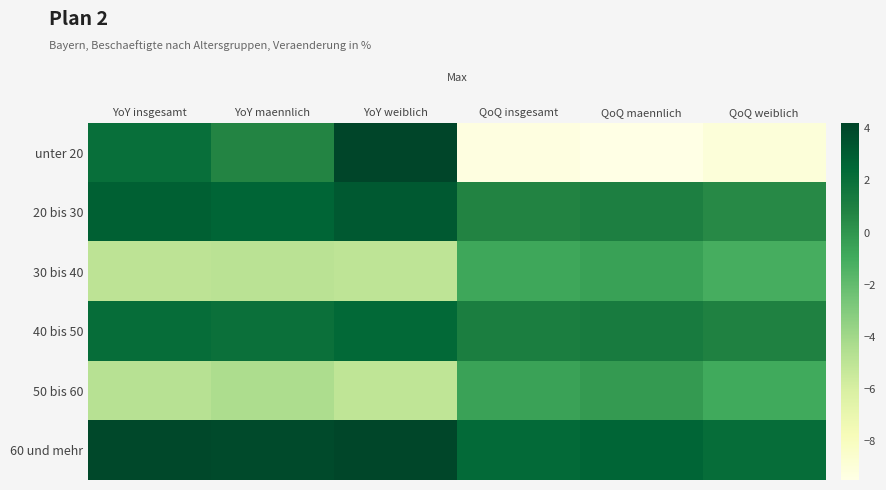

Reading left to right, list all the values displayed in this chart.

unter 20: YoY insgesamt=2.0	YoY maennlich=0.7	YoY weiblich=4.2	QoQ insgesamt=-9.3	QoQ maennlich=-9.5	QoQ weiblich=-9.1
20 bis 30: YoY insgesamt=2.8	YoY maennlich=2.6	YoY weiblich=3.2	QoQ insgesamt=0.8	QoQ maennlich=1.0	QoQ weiblich=0.5
30 bis 40: YoY insgesamt=-5.0	YoY maennlich=-4.9	YoY weiblich=-5.1	QoQ insgesamt=-0.8	QoQ maennlich=-0.5	QoQ weiblich=-1.1
40 bis 50: YoY insgesamt=2.1	YoY maennlich=1.9	YoY weiblich=2.4	QoQ insgesamt=1.1	QoQ maennlich=1.3	QoQ weiblich=0.9
50 bis 60: YoY insgesamt=-4.8	YoY maennlich=-4.4	YoY weiblich=-5.1	QoQ insgesamt=-0.6	QoQ maennlich=-0.2	QoQ weiblich=-0.9
60 und mehr: YoY insgesamt=4.0	YoY maennlich=3.9	YoY weiblich=4.2	QoQ insgesamt=2.3	QoQ maennlich=2.6	QoQ weiblich=2.1